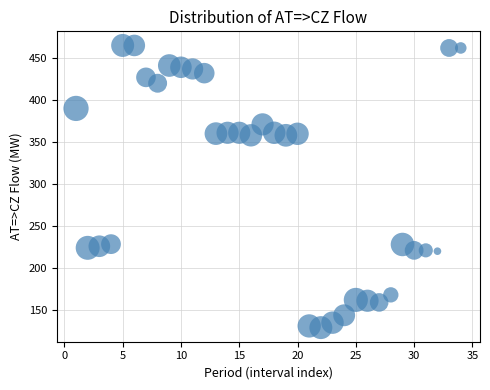

What is the range of X values (max minus min)?

33.0